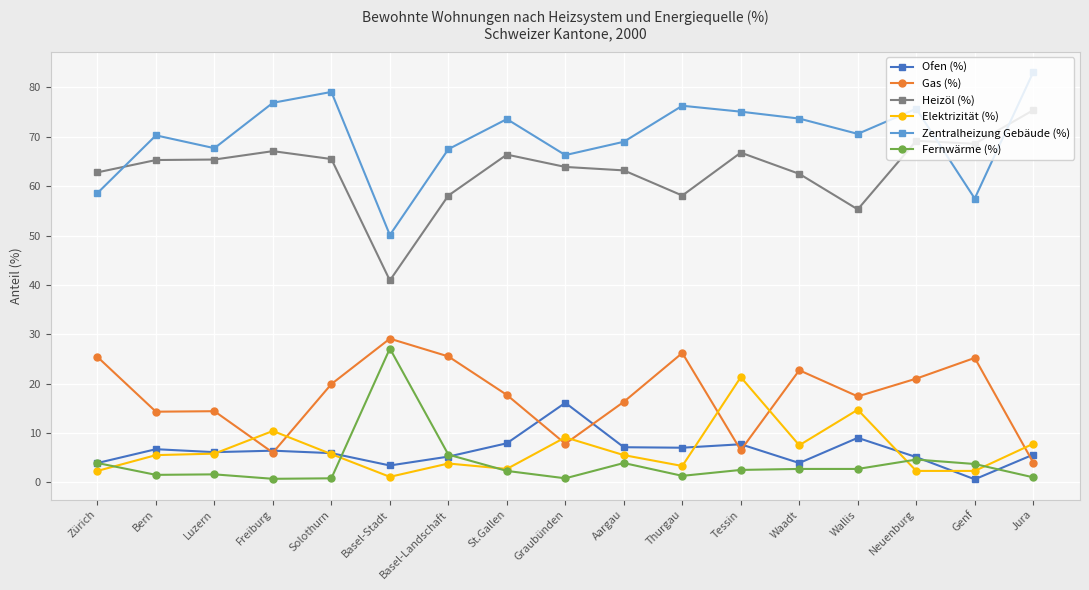

How many values in the Gas (%) series are below 17?

7